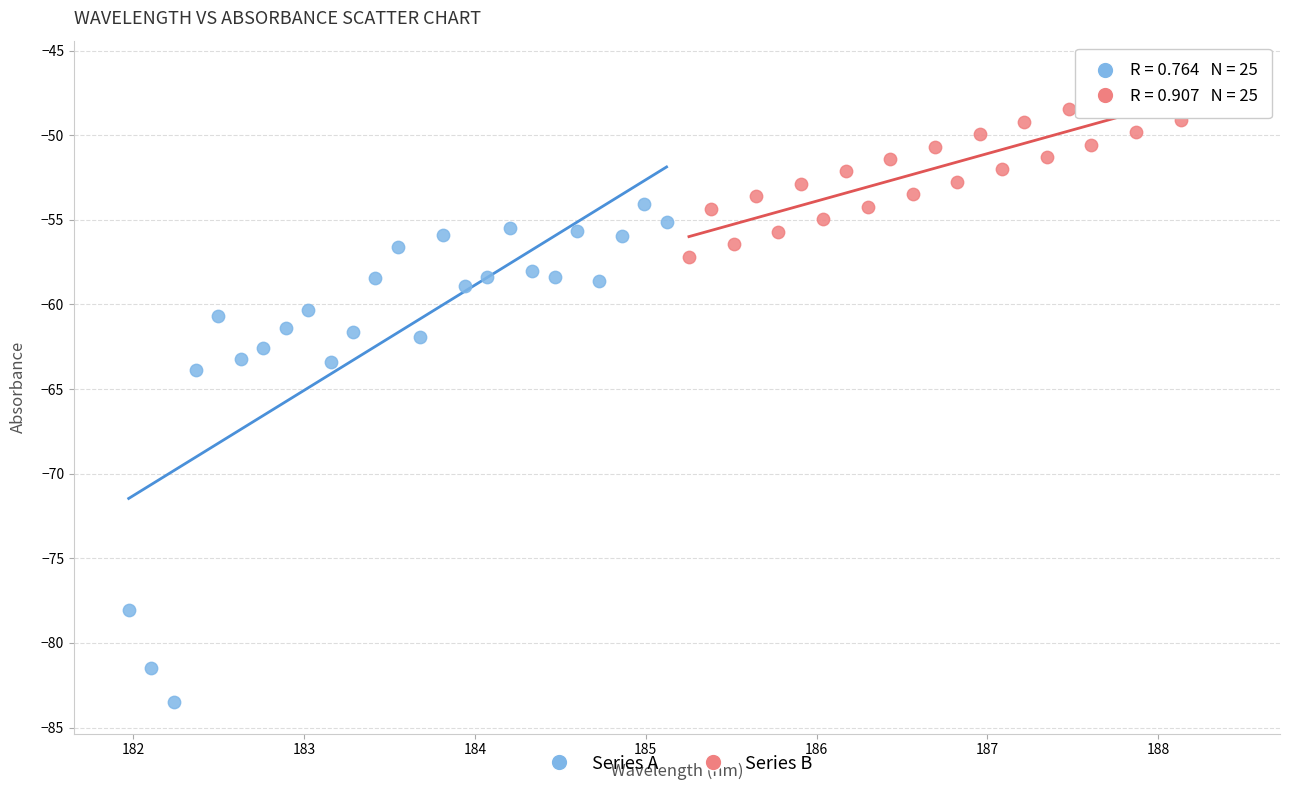

Which series has the widest spread of Y values?

Series A